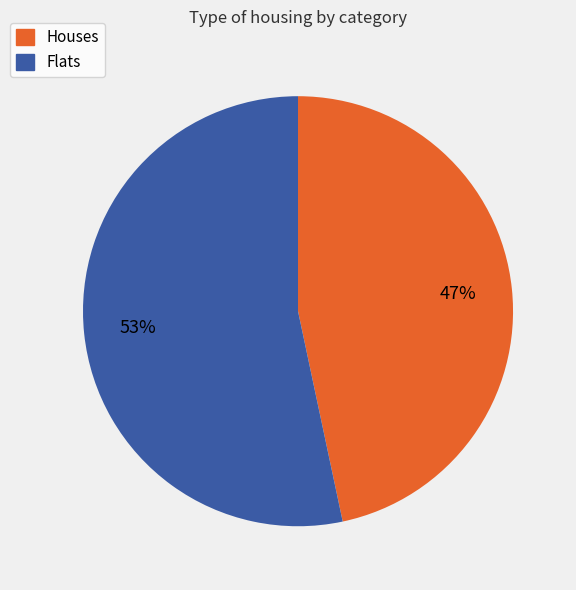

To the nearest percent, what is the average slice percentage?

50%